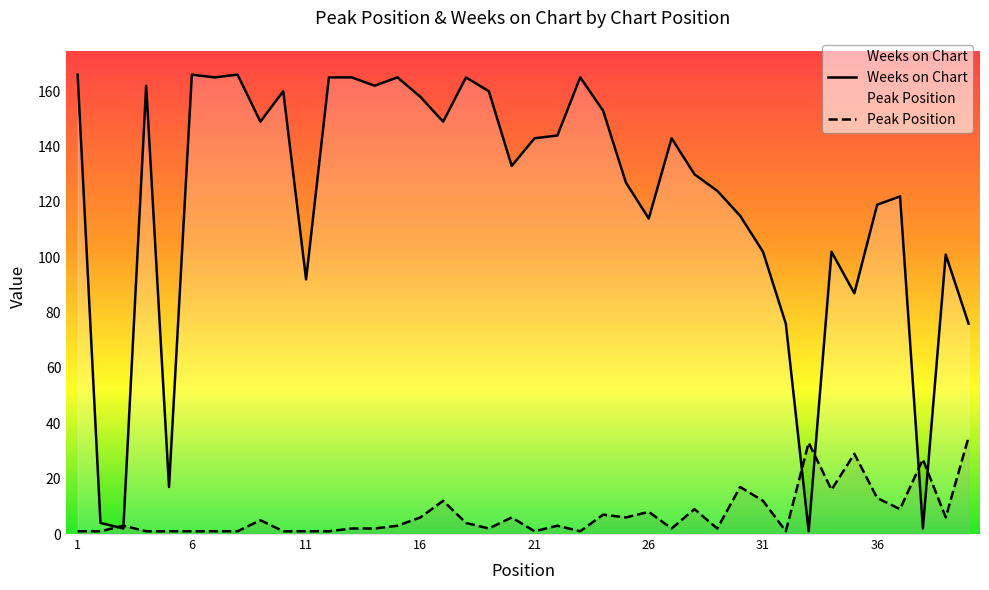

Where does the Peak Position series first go above 3?

9